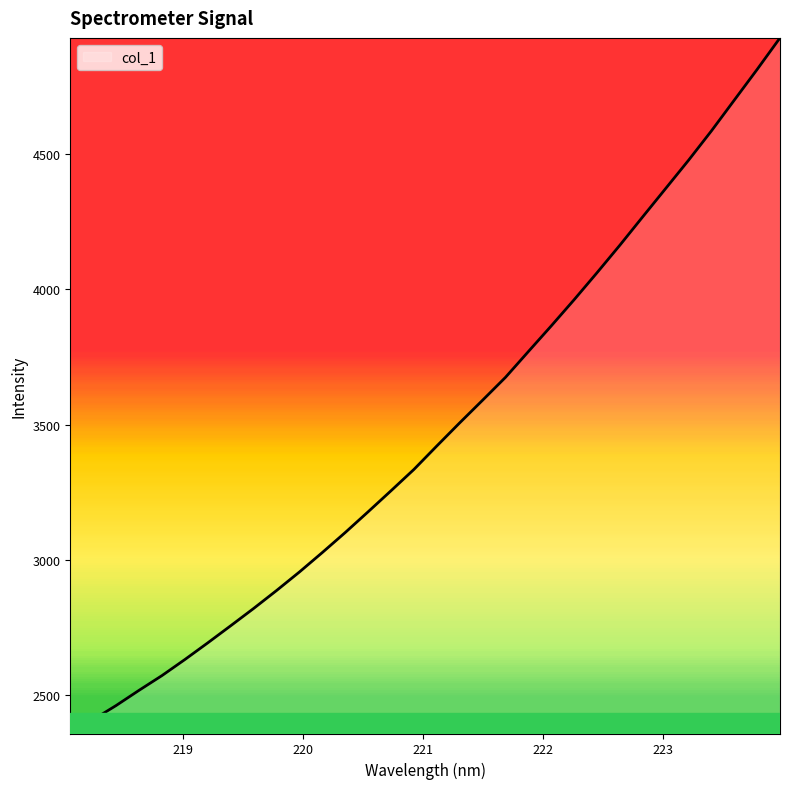

What is the smallest value displayed?

2358.2